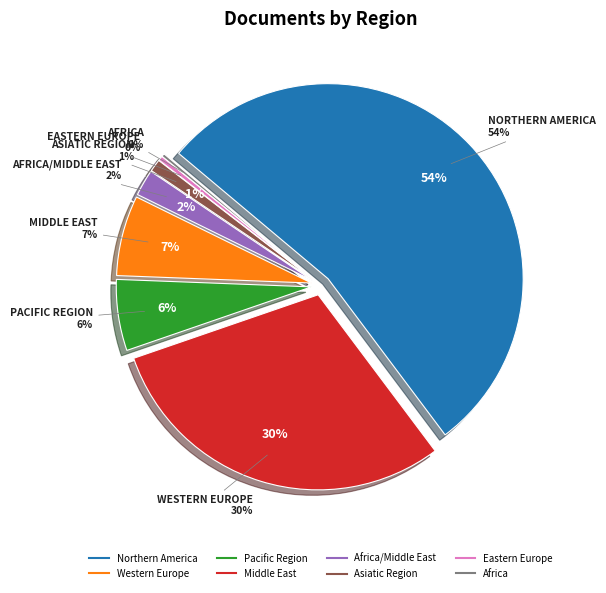

Between Western Europe and Asiatic Region, which is larger?

Western Europe